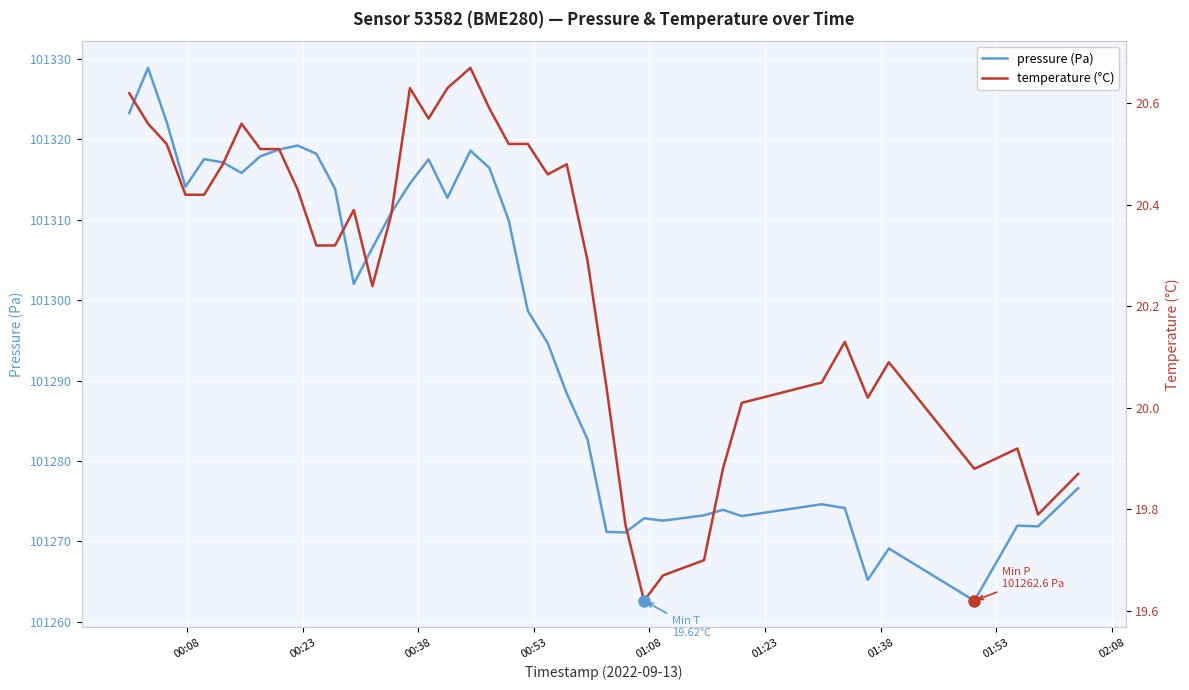

What is the difference between the maximum and minimum values in the pressure (Pa) series?

66.2